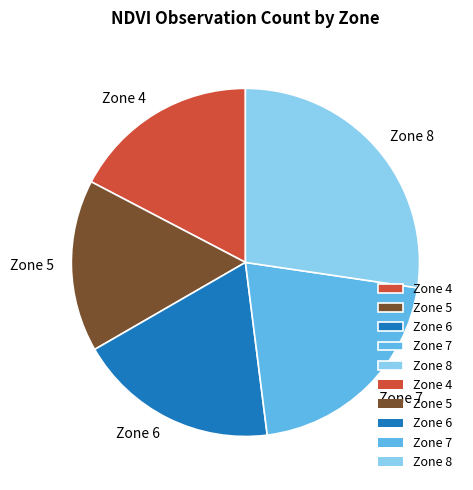

Rank the categories by value from highest to lowest.

Zone 8, Zone 7, Zone 6, Zone 4, Zone 5